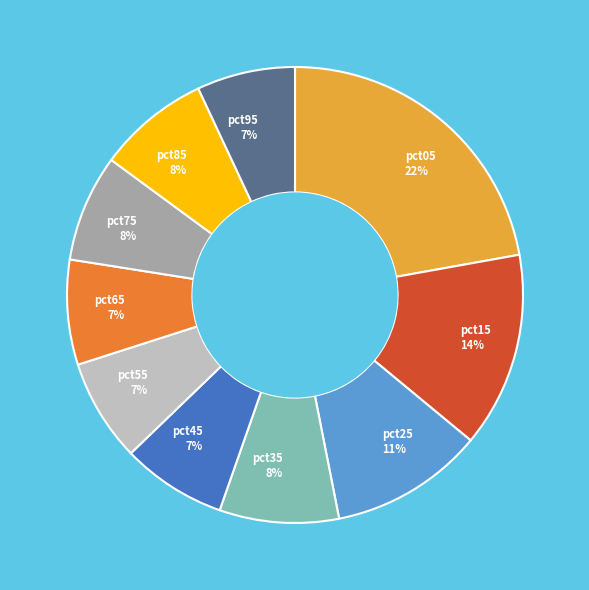

What is the largest slice in the pie chart?

pct05